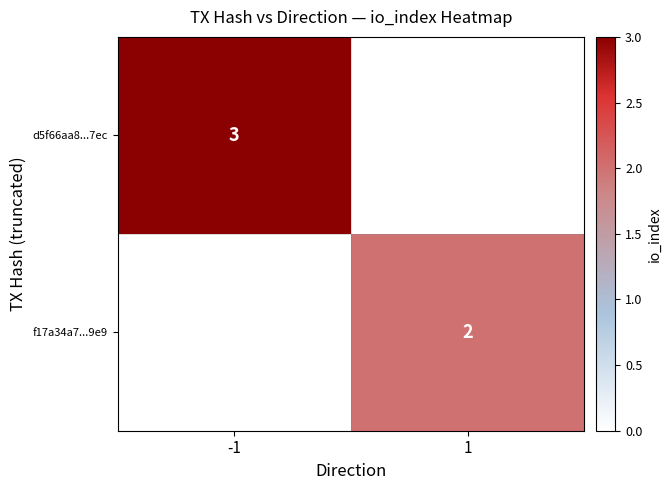

The d5f66aa8...7ec series shows 5 at -1. True or false?

False